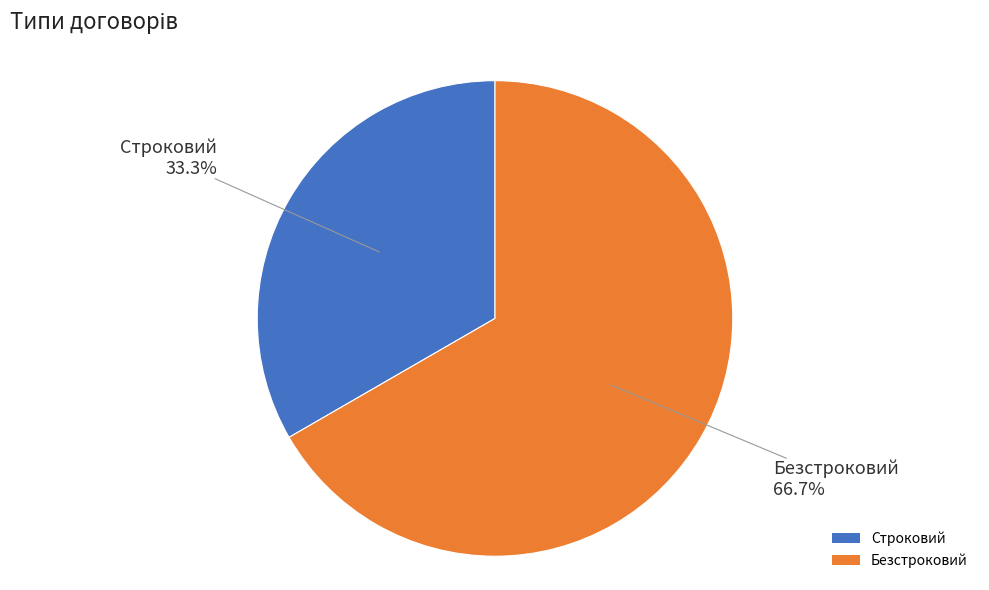

Is Безстроковий the majority of the pie?

Yes